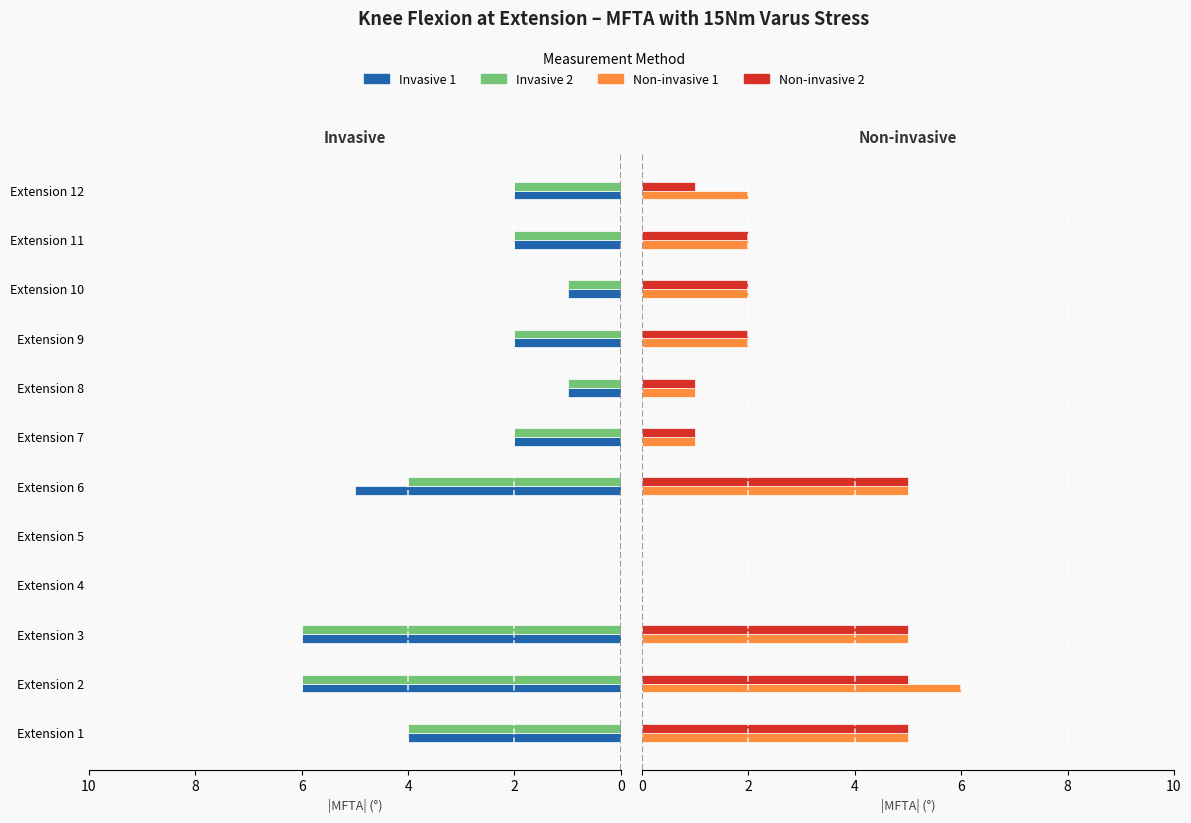

Reading right to left, list all the values displayed in this chart.

Invasive 1: 2	2	1	2	1	2	5	0	0	6	6	4
Invasive 2: 2	2	1	2	1	2	4	0	0	6	6	4
Non-invasive 1: 2	2	2	2	1	1	5	0	0	5	6	5
Non-invasive 2: 1	2	2	2	1	1	5	0	0	5	5	5